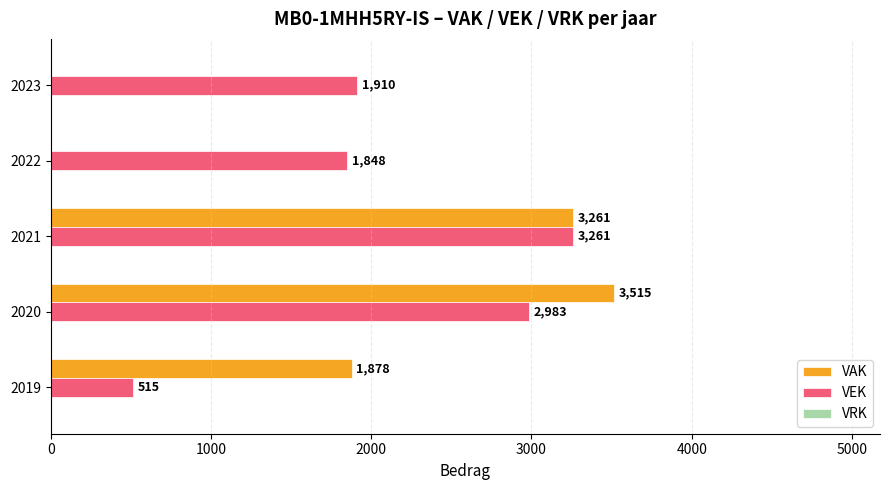

The VAK series shows 3261 at 2021. True or false?

True